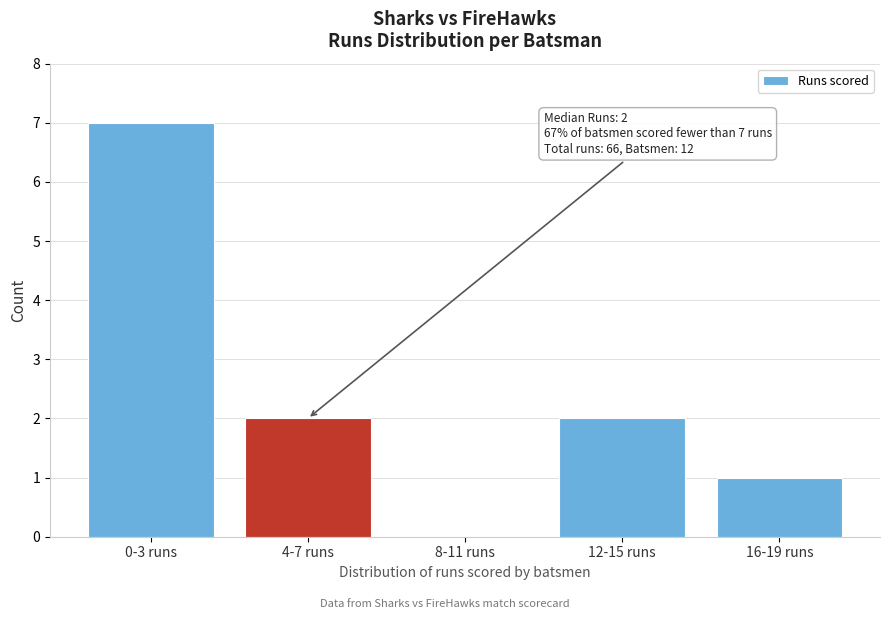

Reading right to left, transcribe all the data shown in this chart.

16-19 runs=1	12-15 runs=2	8-11 runs=0	4-7 runs=2	0-3 runs=7